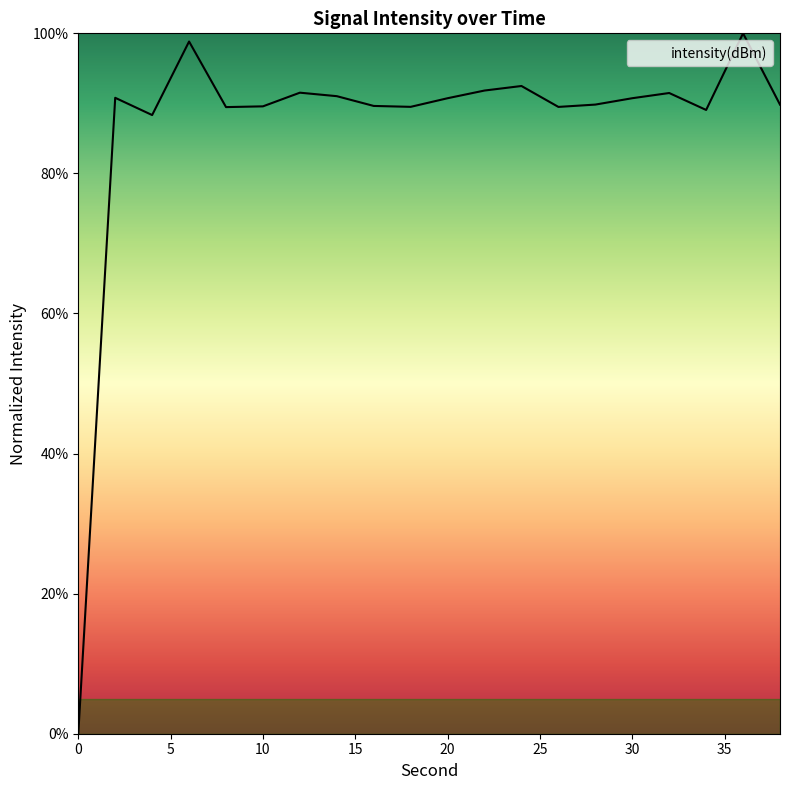

How many values are above zero?

19